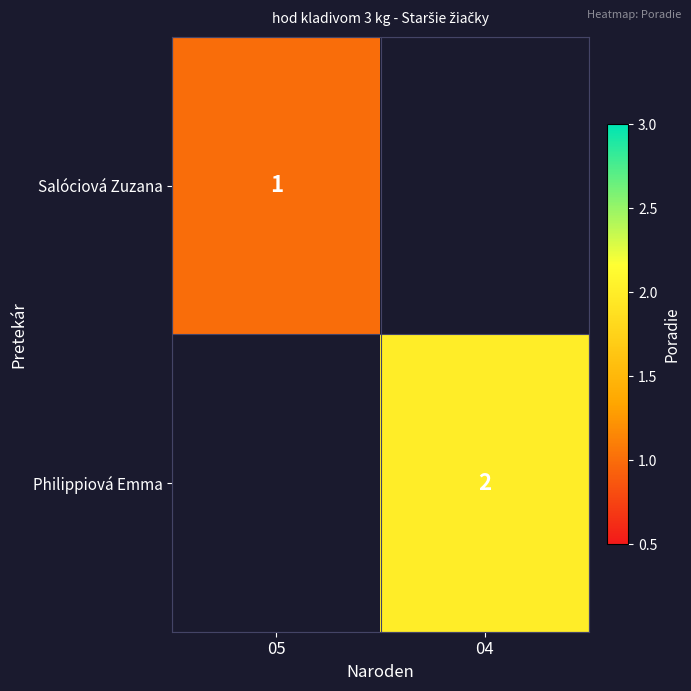

What is the smallest value displayed?

1.0